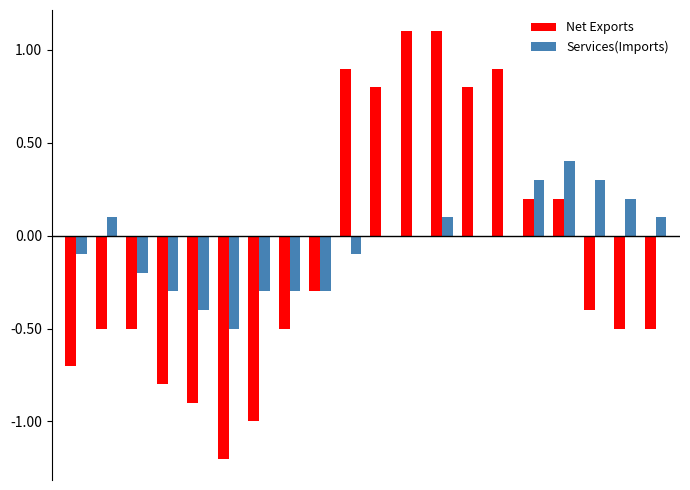

How many data points in Net Exports are above 0?

8